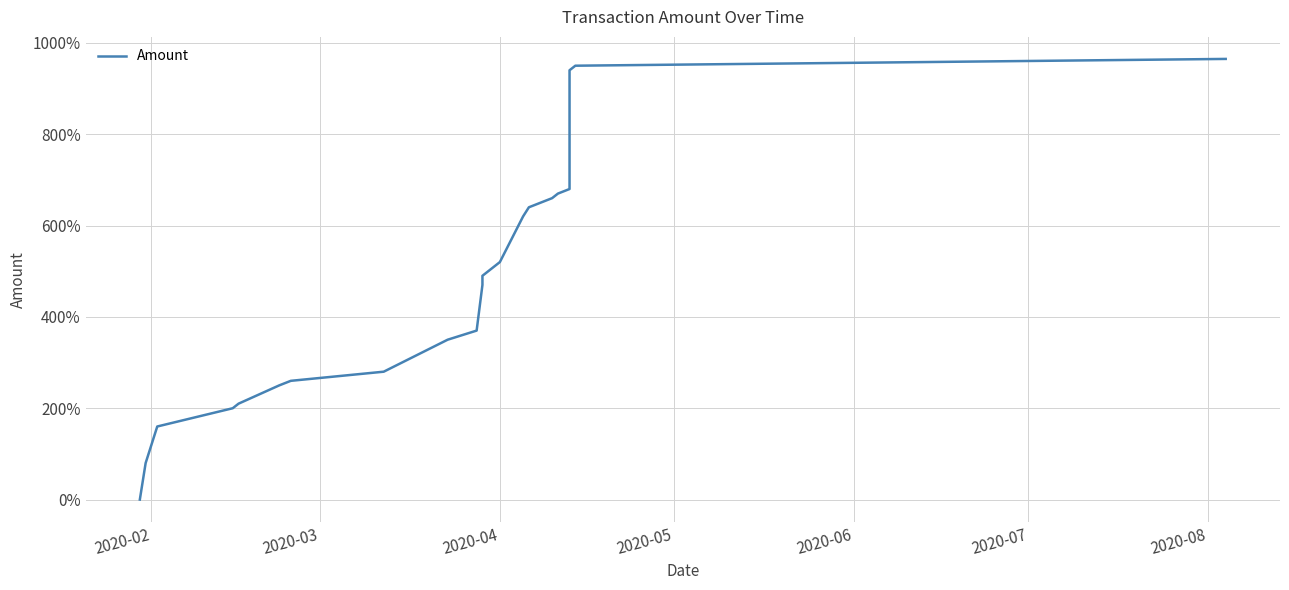

True or false: the data has more than 2 interior local peaks.

False